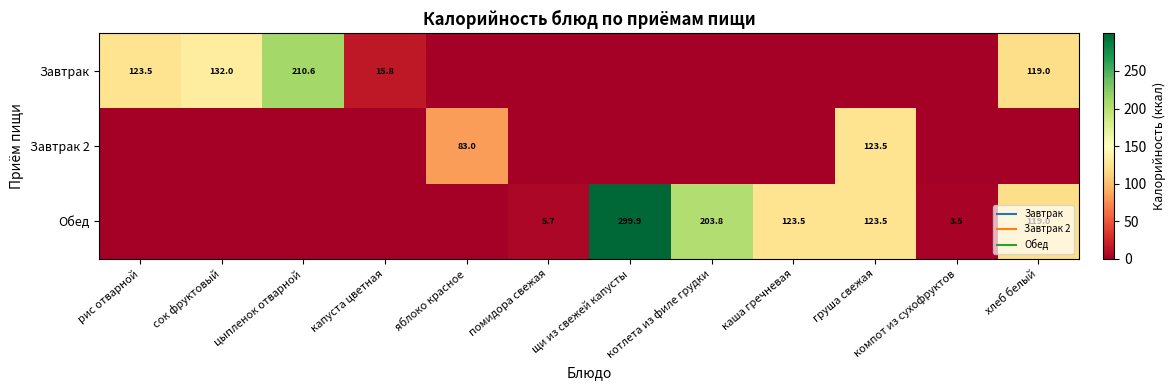

How many data points in Обед are above 5?

6